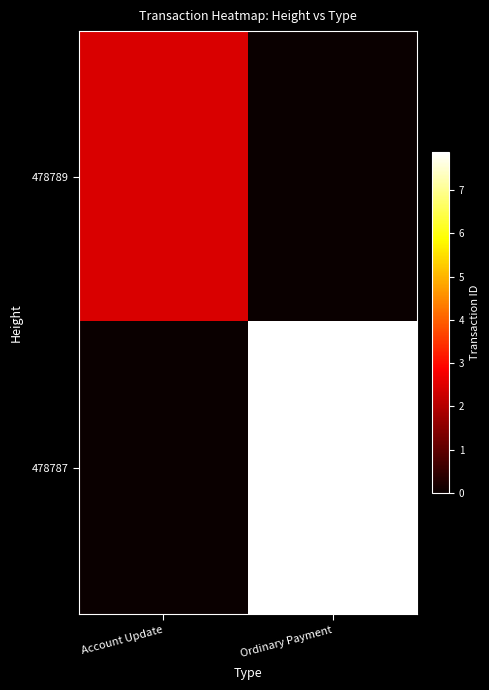

At which category is the sum across all series the highest?

Ordinary Payment